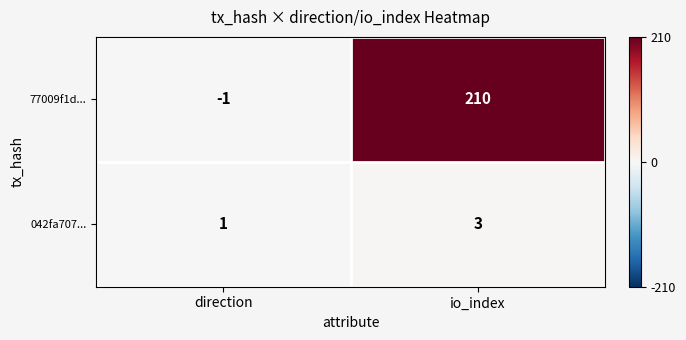

What is the maximum value shown in the chart?

210